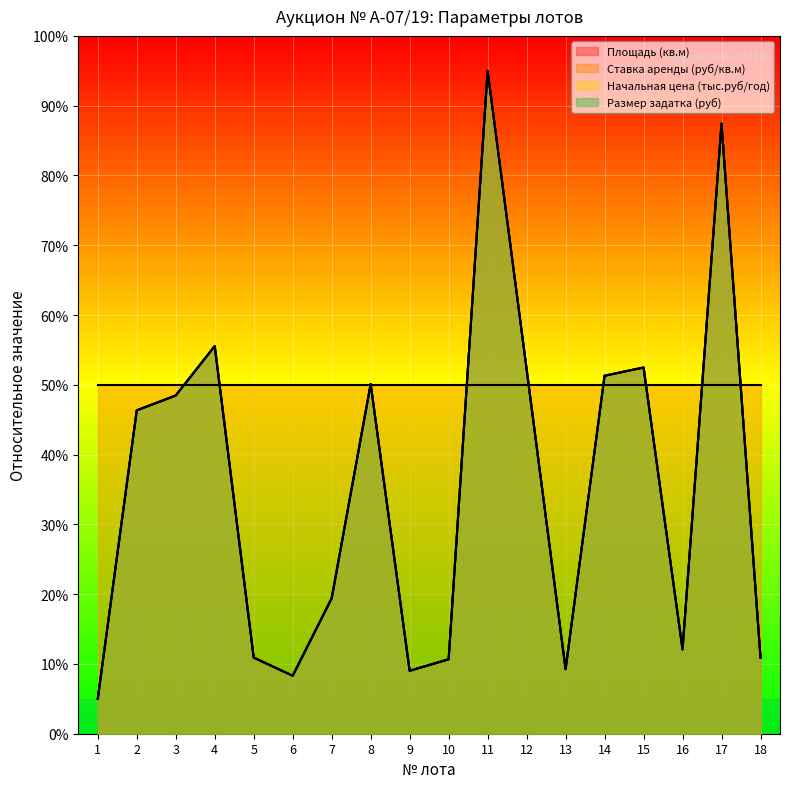

List the series in order of their peak value, lowest first.

Площадь (кв.м), Начальная цена (тыс.руб/год), Размер задатка (руб)